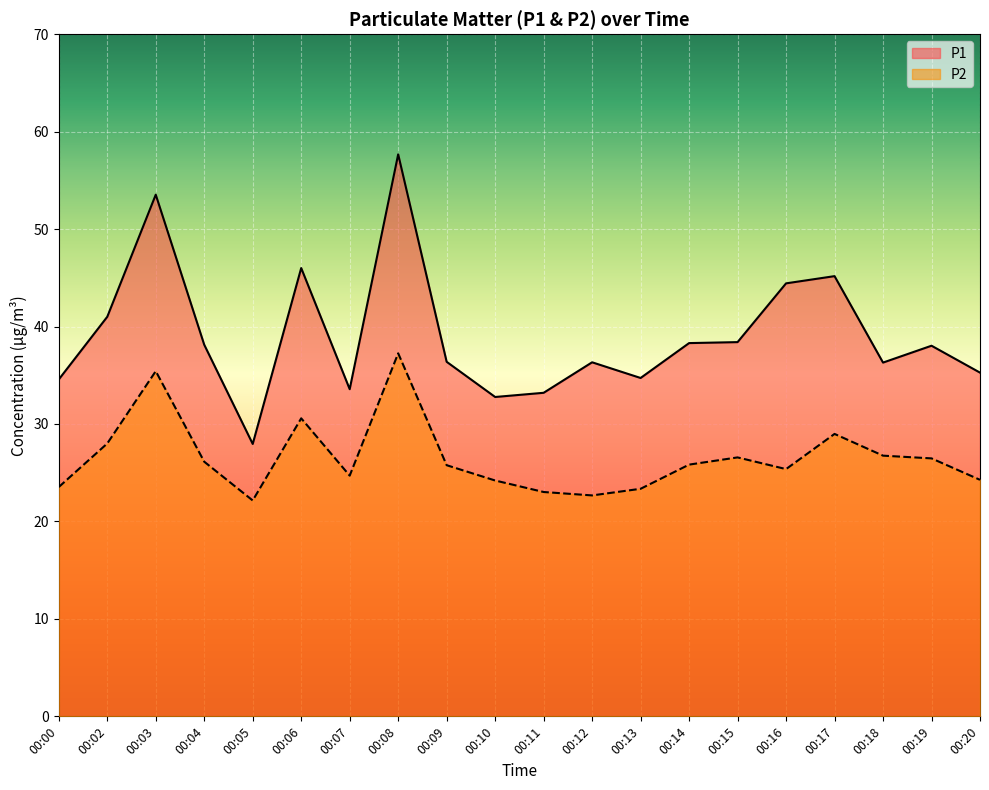

What is the value of the P2 point at the 10th from the left?

24.2